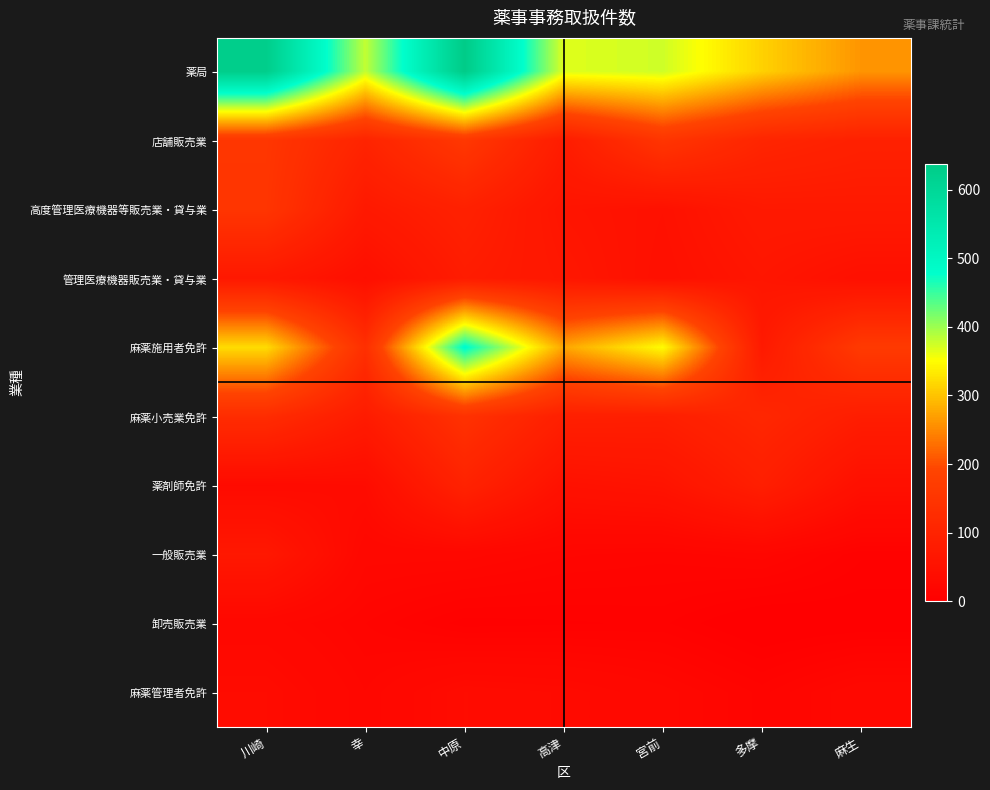

Between 中原 and 高津, which series saw the biggest shift?

薬局